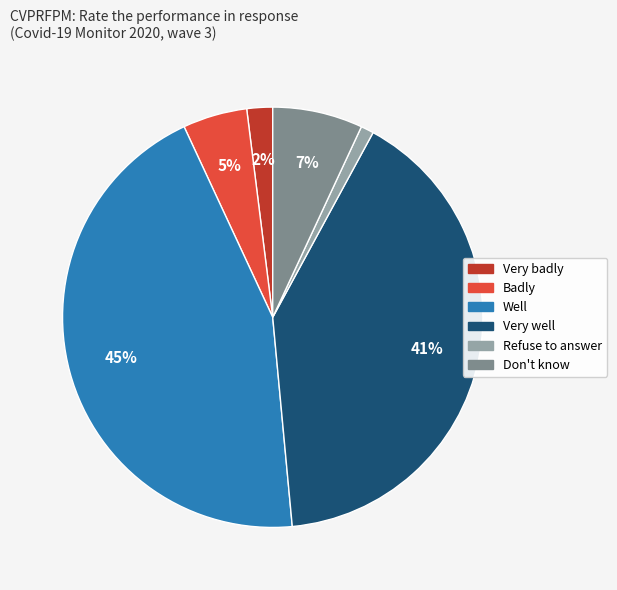

To the nearest percent, what percentage of the pie is Refuse to answer?

1%